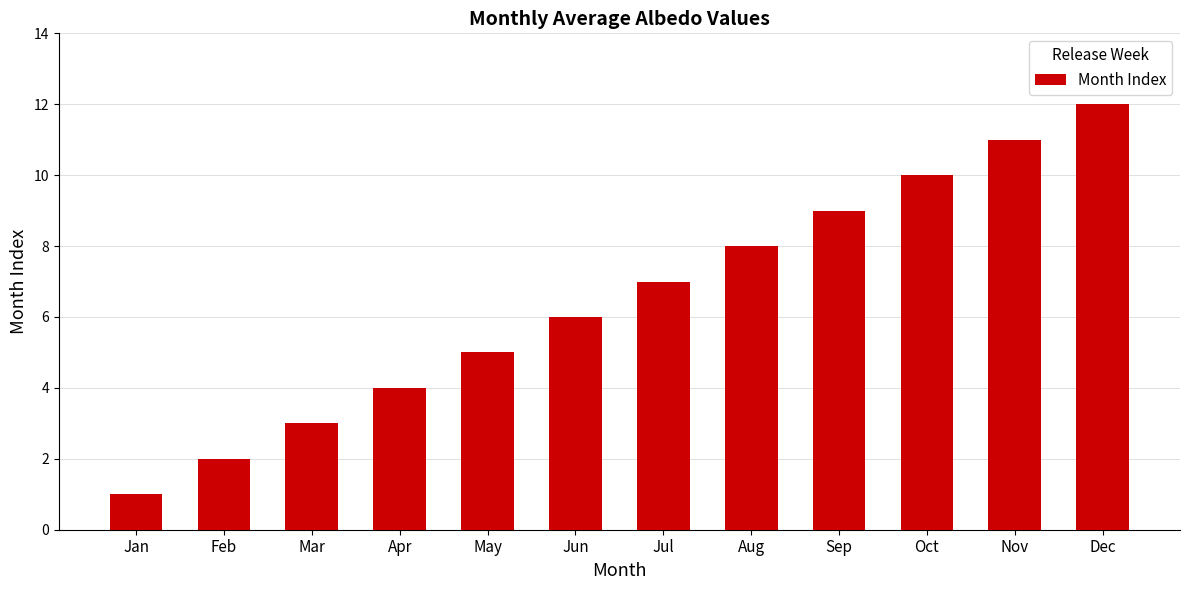

What is the difference between the values at Oct and Sep?

1